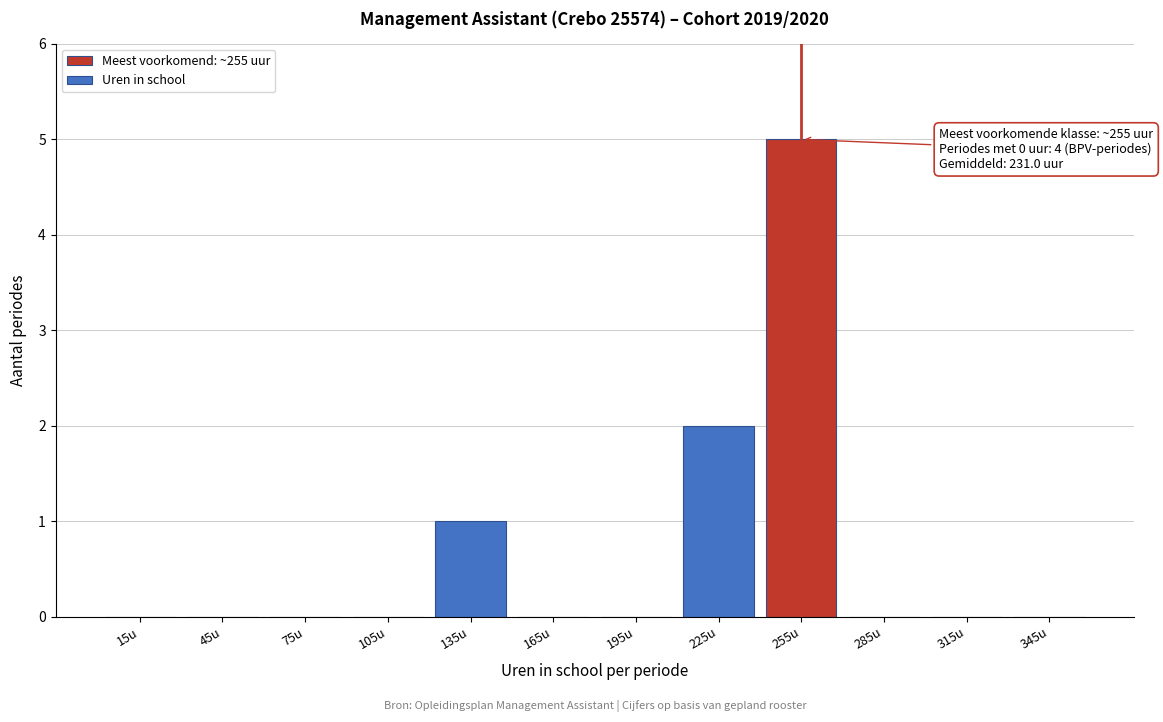

Which range on the x-axis has the tallest bar?

240 to 270